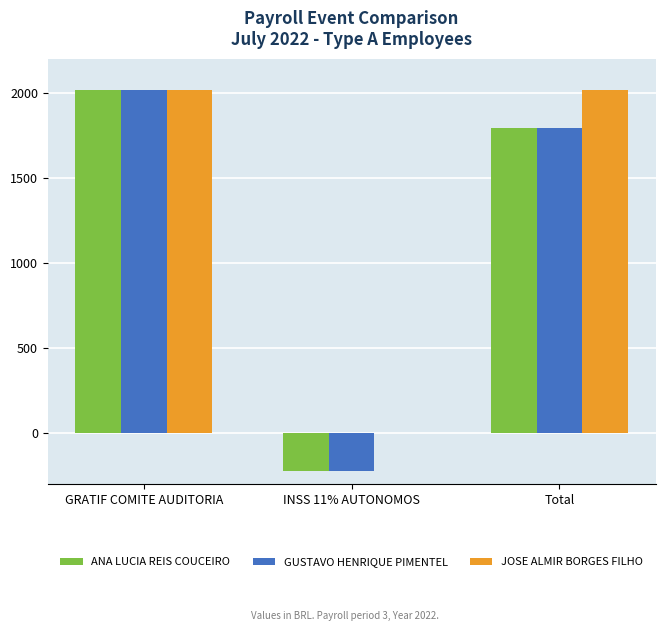

What is the difference between the GUSTAVO HENRIQUE PIMENTEL values at Total and GRATIF COMITE AUDITORIA?

221.6